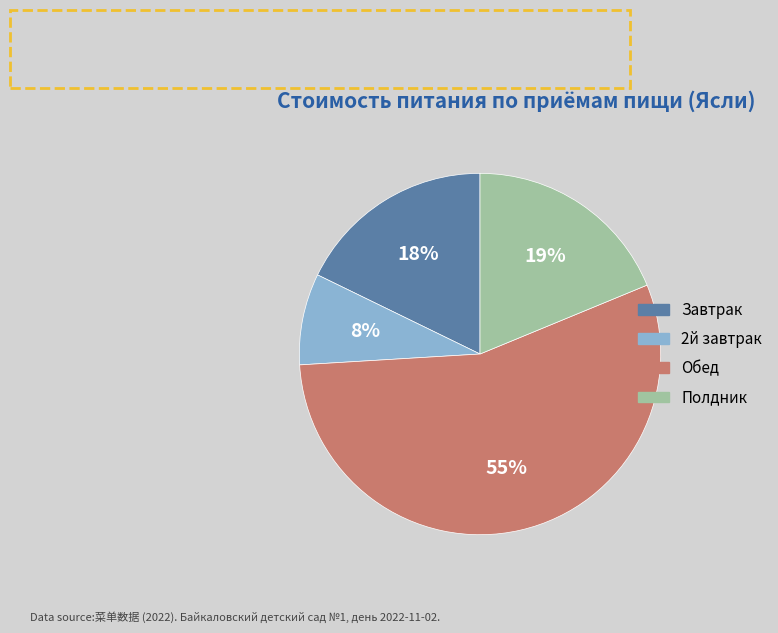

Which slice is the smallest?

2й завтрак